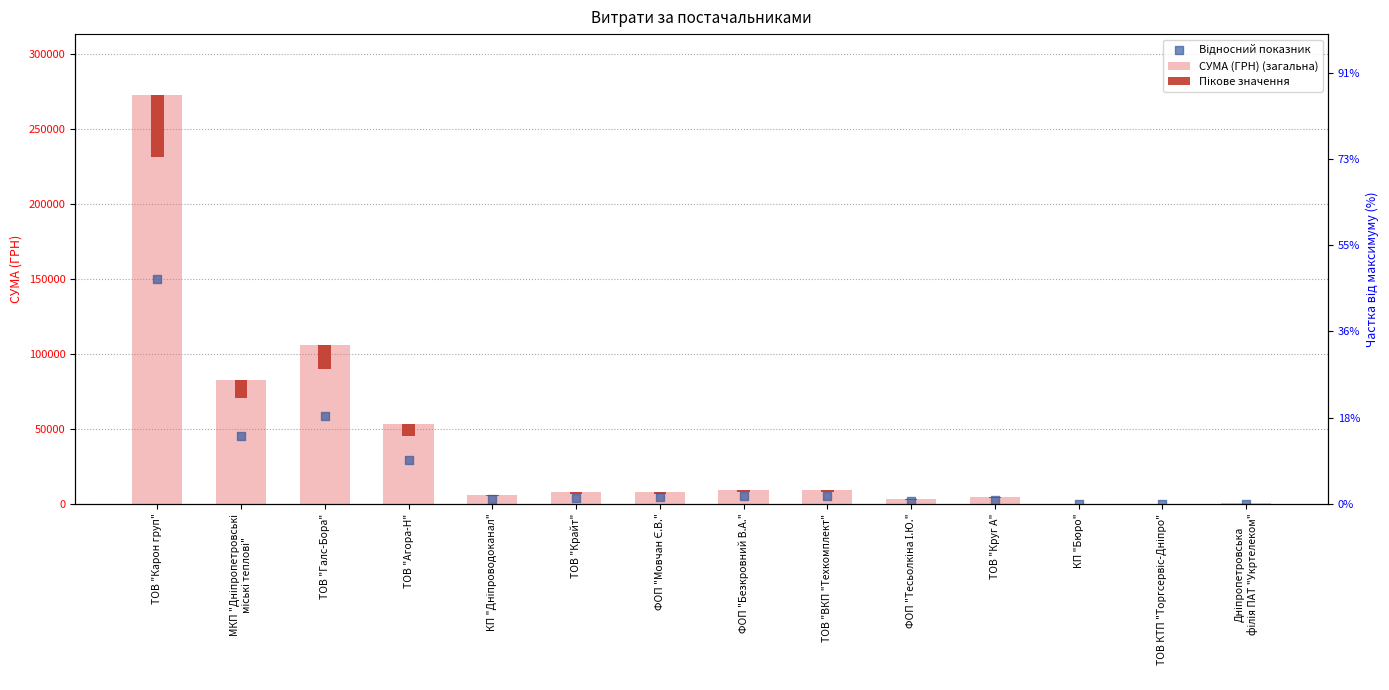

Which series reaches the minimum Y coordinate?

Пікове значення